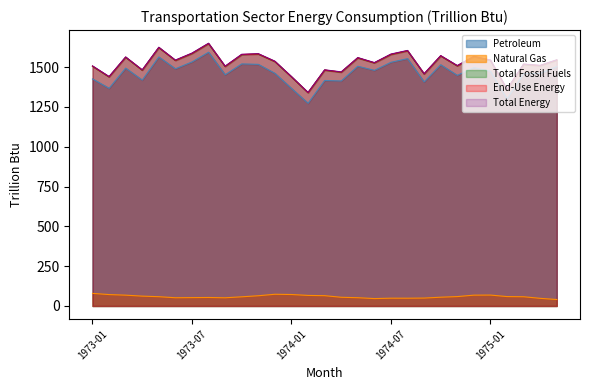

What is the maximum value for End-Use Energy?

1647.8